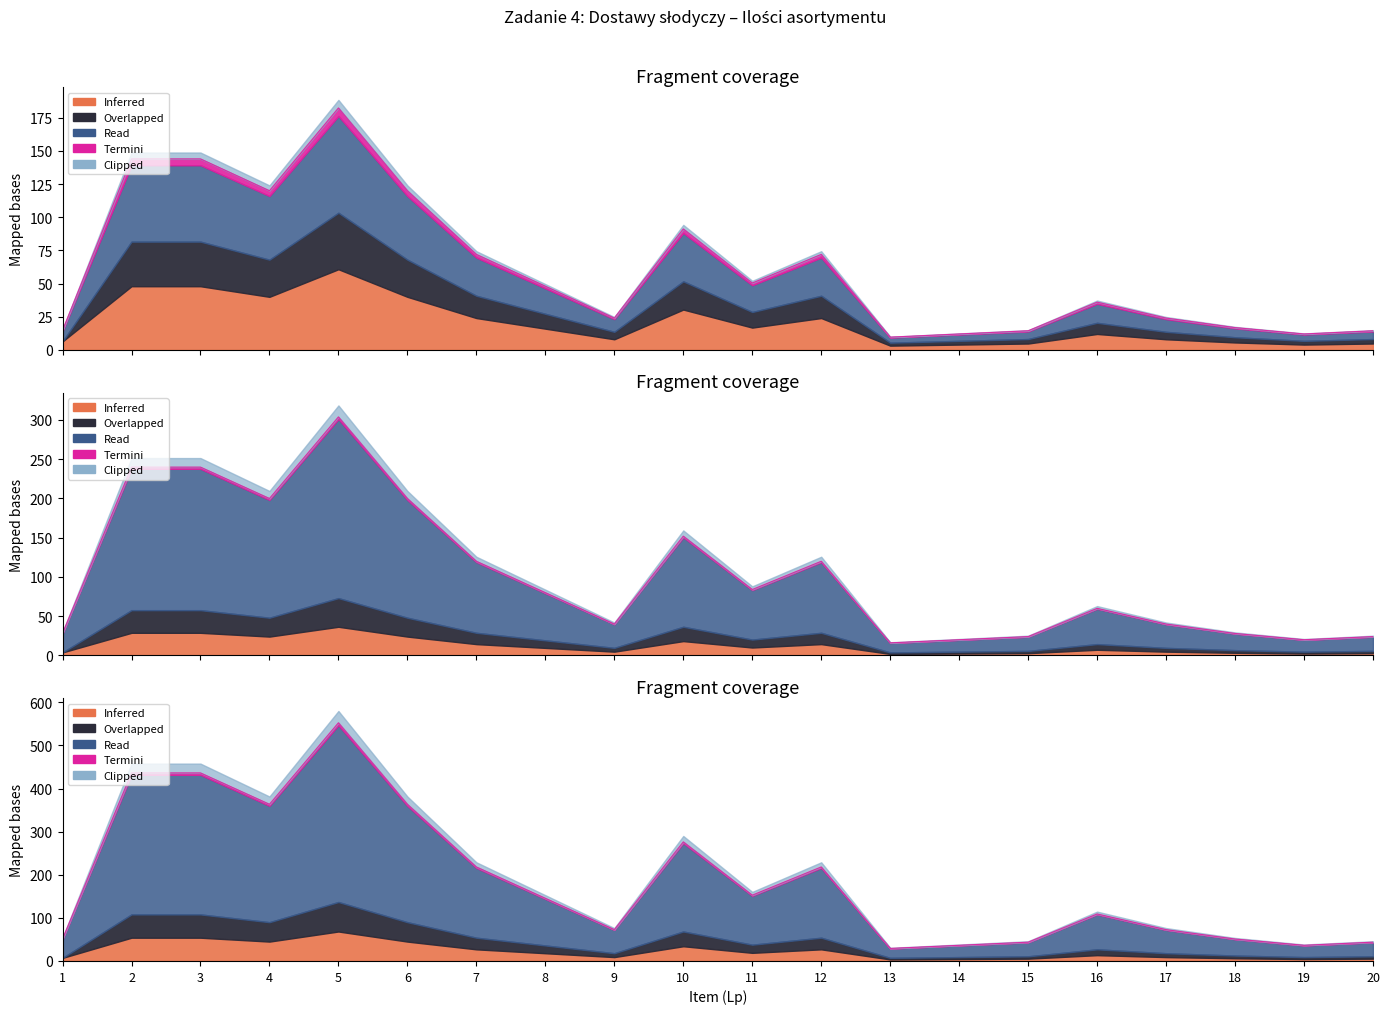

At which category does the chart reach its minimum across all series?

13